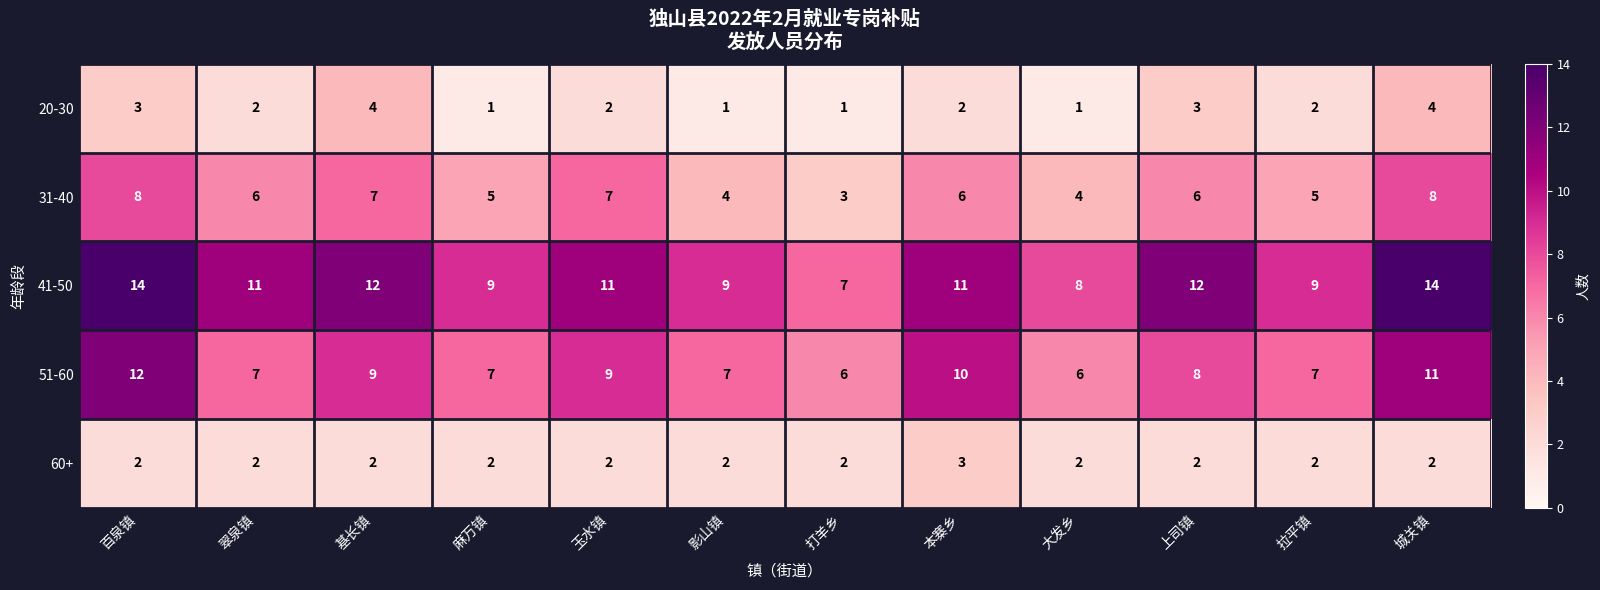

What is the sum of all 60+ values?

25